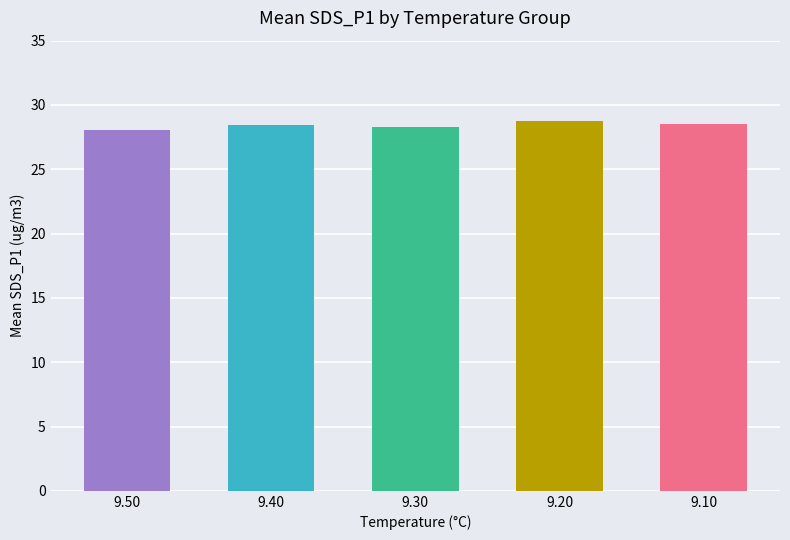

Does the chart contain any negative values?

No